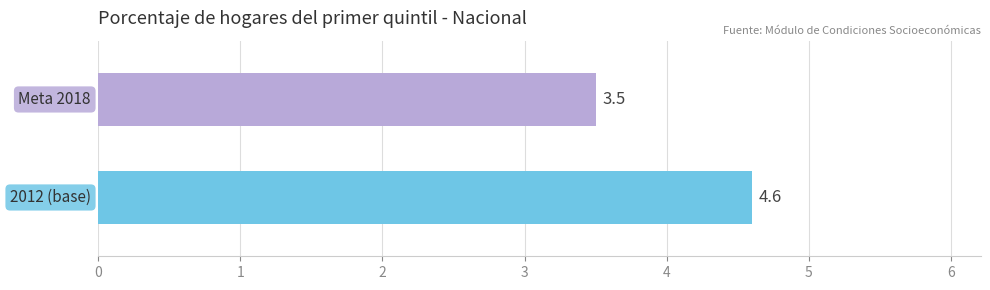

What is the sum of all values?

8.1